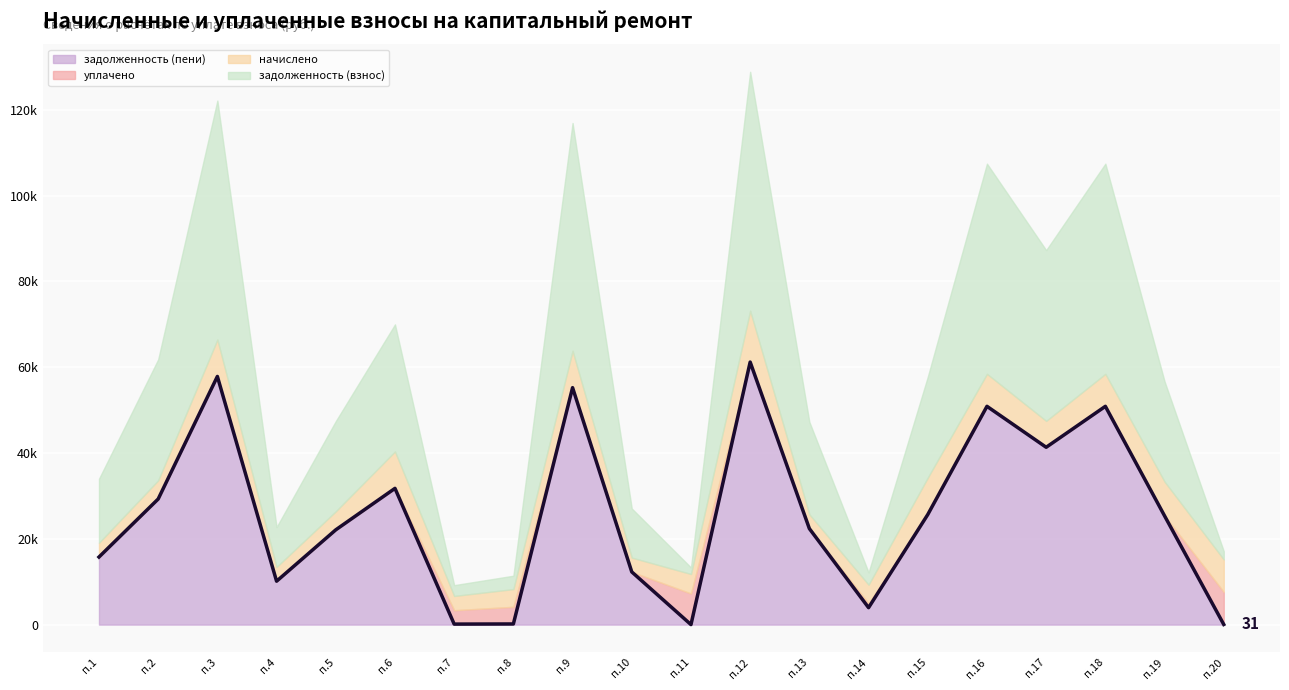

Does the chart display data point markers on the line(s)?

No